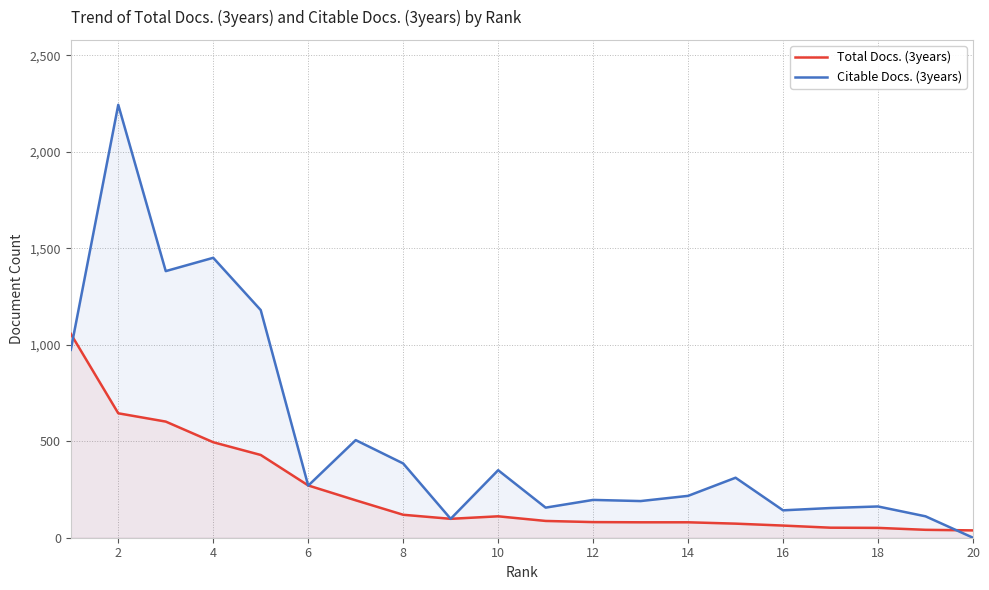

The value of Citable Docs. (3years) at 4 is 2451. True or false?

False